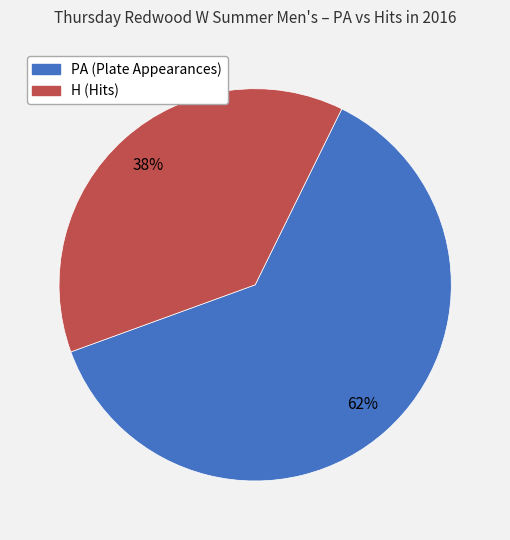

Is there a majority slice in this chart?

Yes